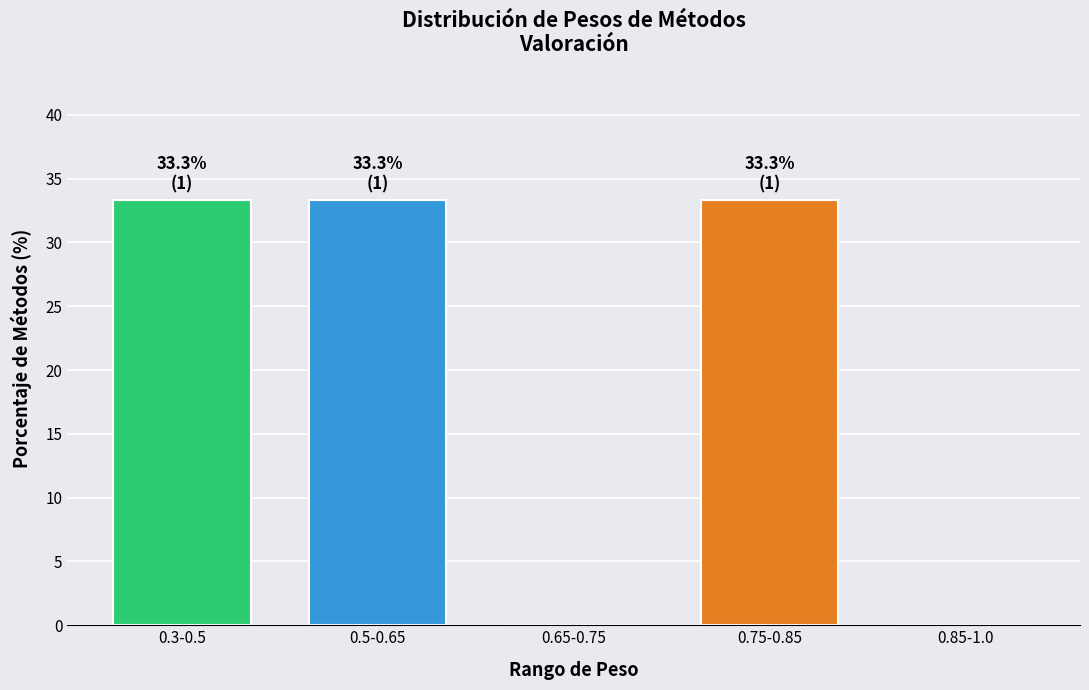

Reading left to right, what are all the values shown in this chart?

0.3-0.5=33.3	0.5-0.65=33.3	0.65-0.75=0.0	0.75-0.85=33.3	0.85-1.0=0.0